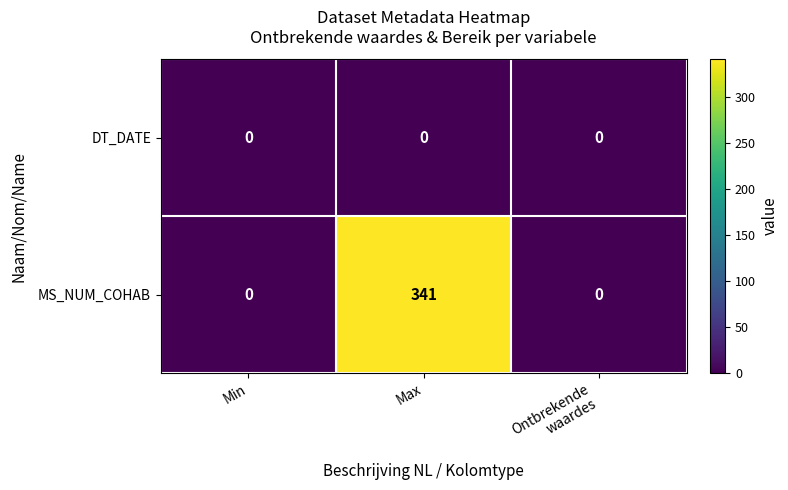

How many MS_NUM_COHAB values are between 0 and 341?

3